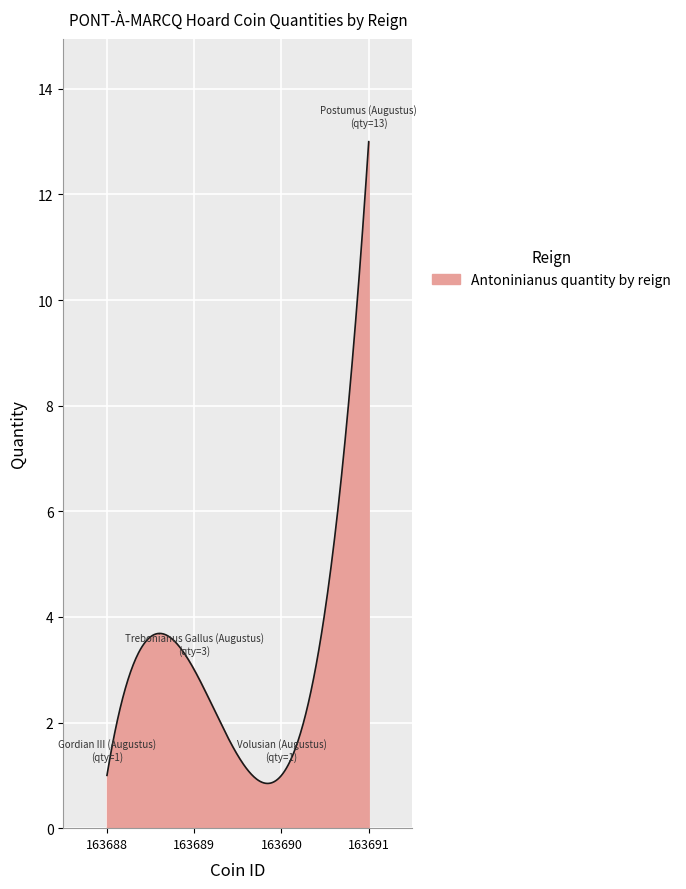

What is the maximum value shown in the chart?

13.0